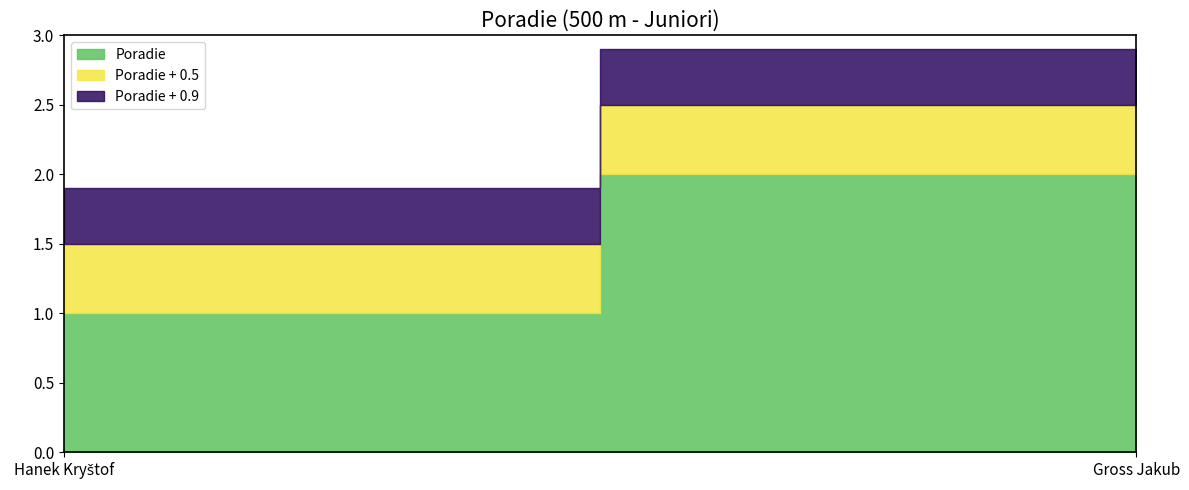

How many categories are shown in the chart?

2